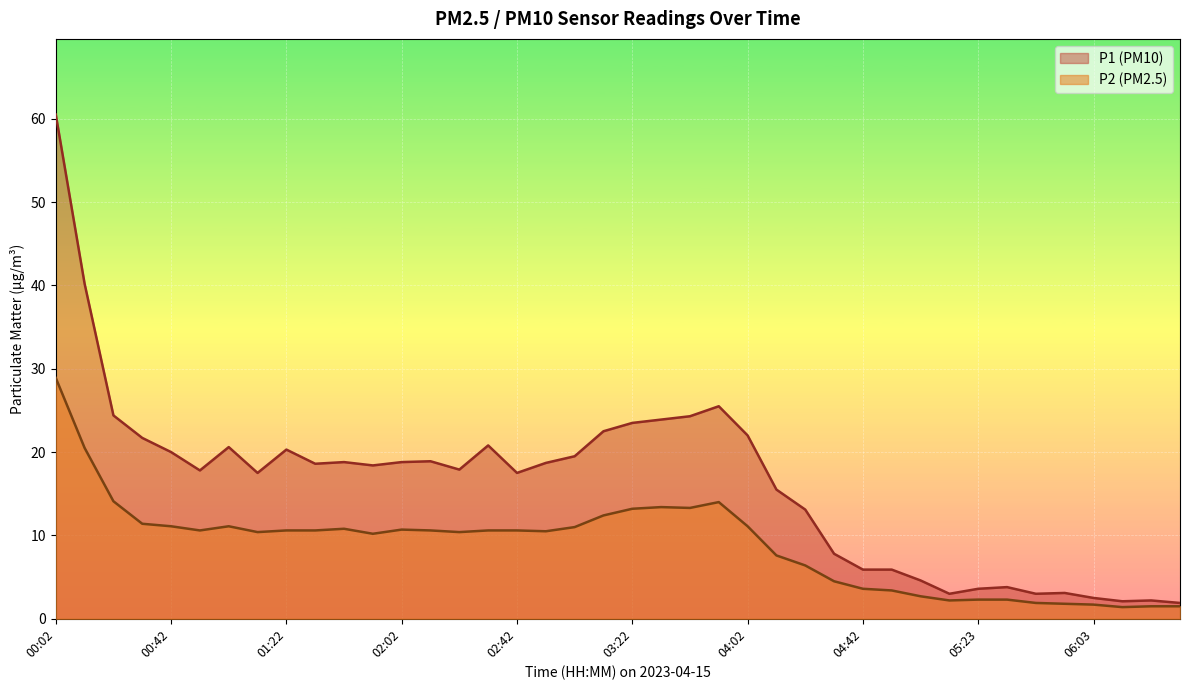

What is the label of the 11th point from the left?

01:42